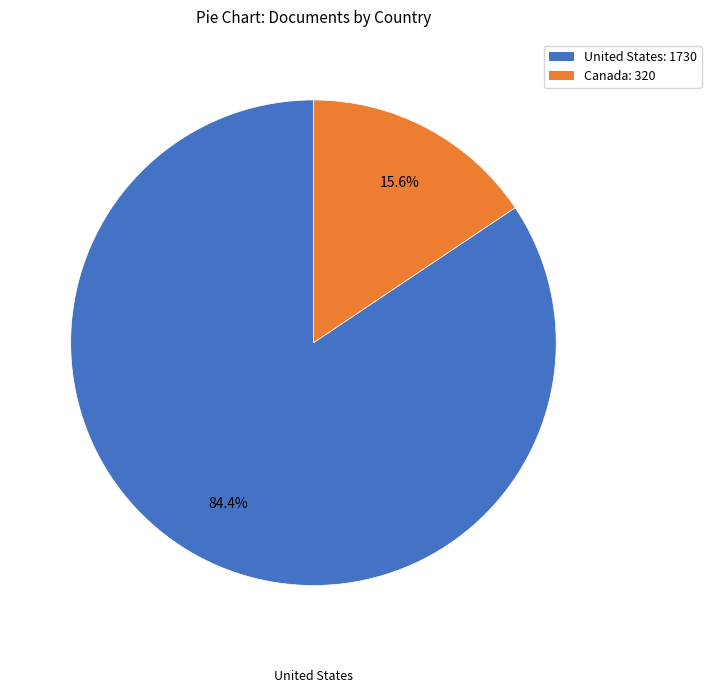

What is the largest slice in the pie chart?

United States